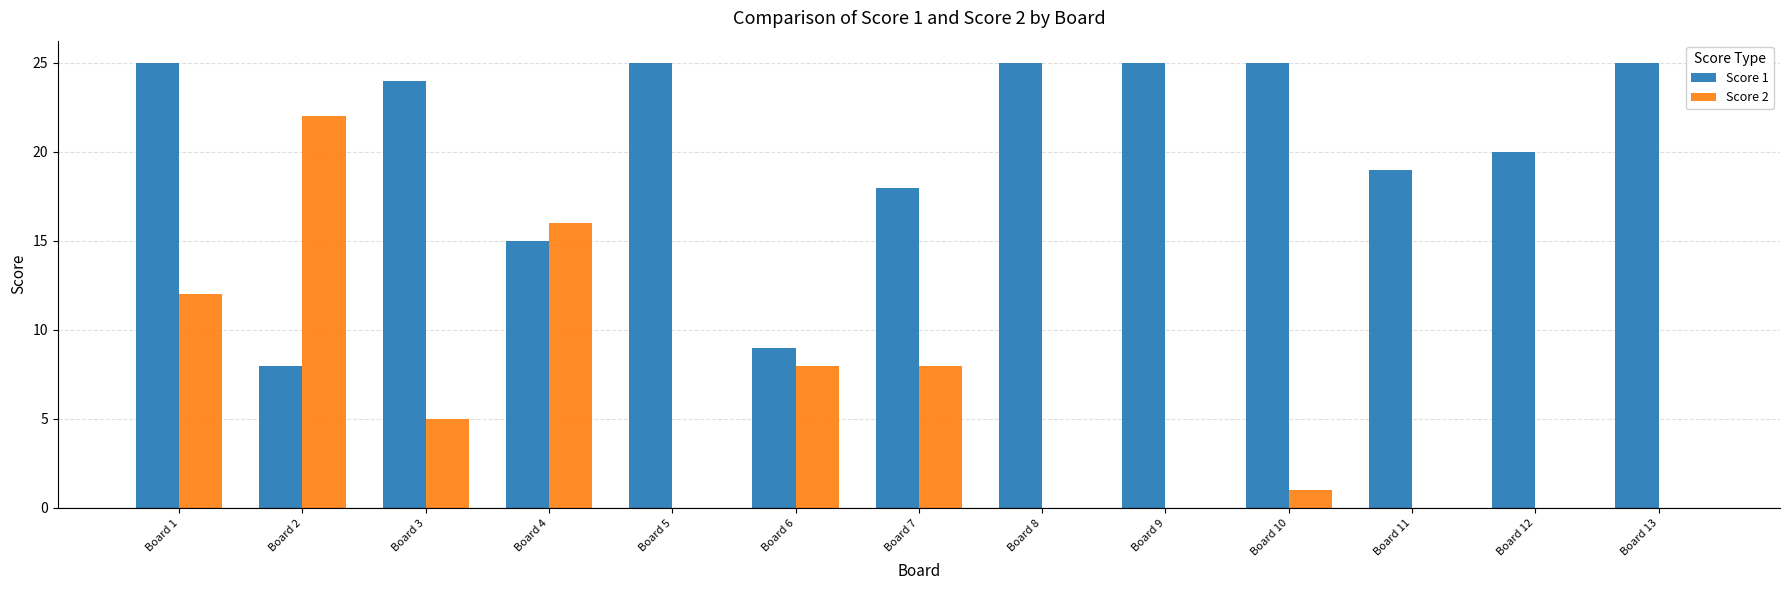

What is the greatest value displayed?

25